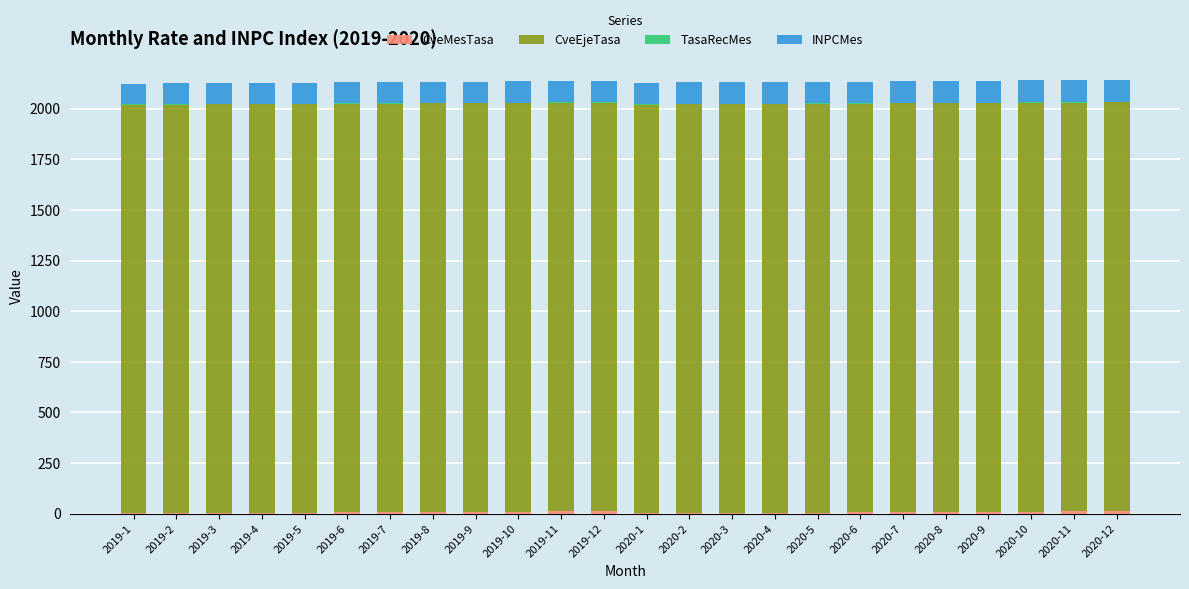

Does the chart contain stacked bars?

Yes